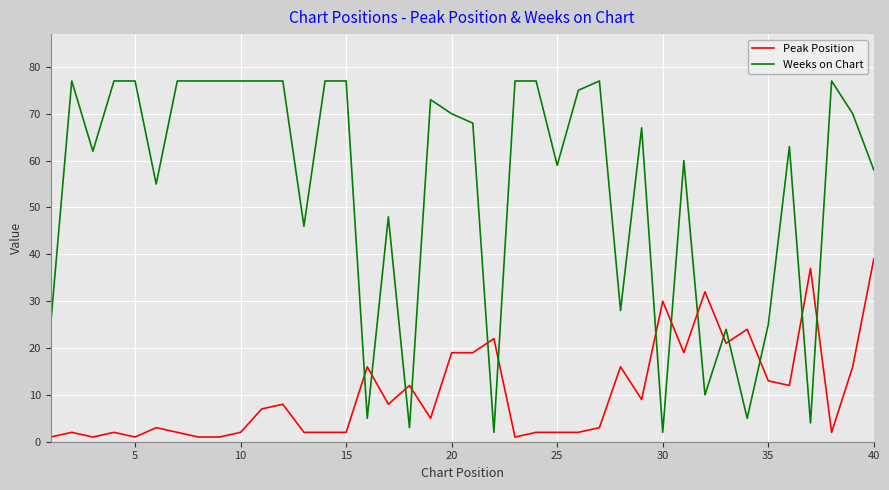

Which series has the largest range (max minus min)?

Weeks on Chart